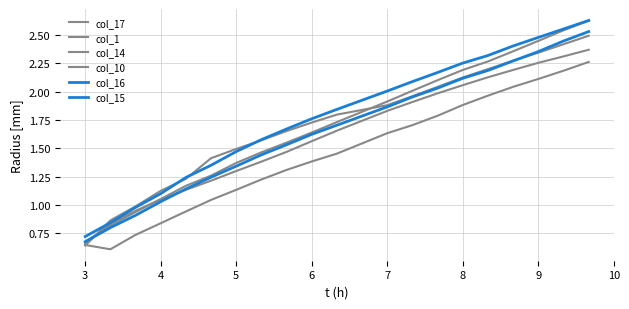

Does the chart display data point markers on the line(s)?

No